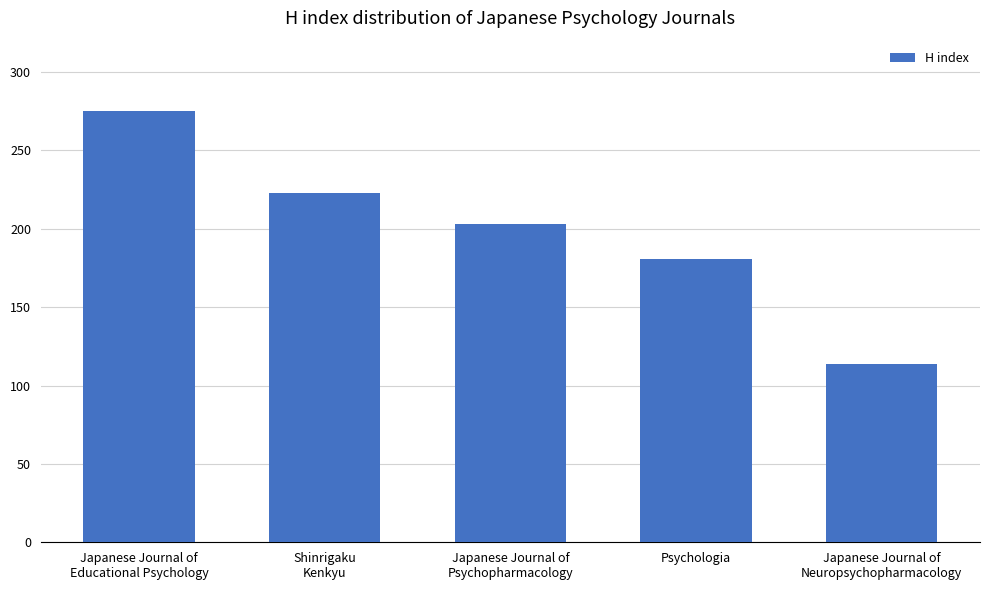

Reading right to left, list all the values displayed in this chart.

114	181	203	223	275